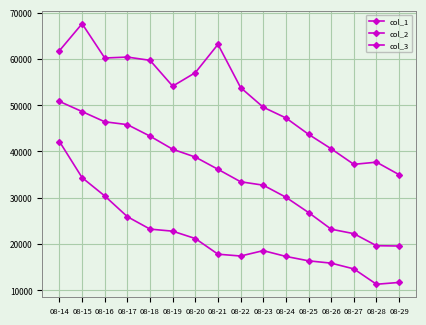

How many values in the col_2 series are below 18578?

8